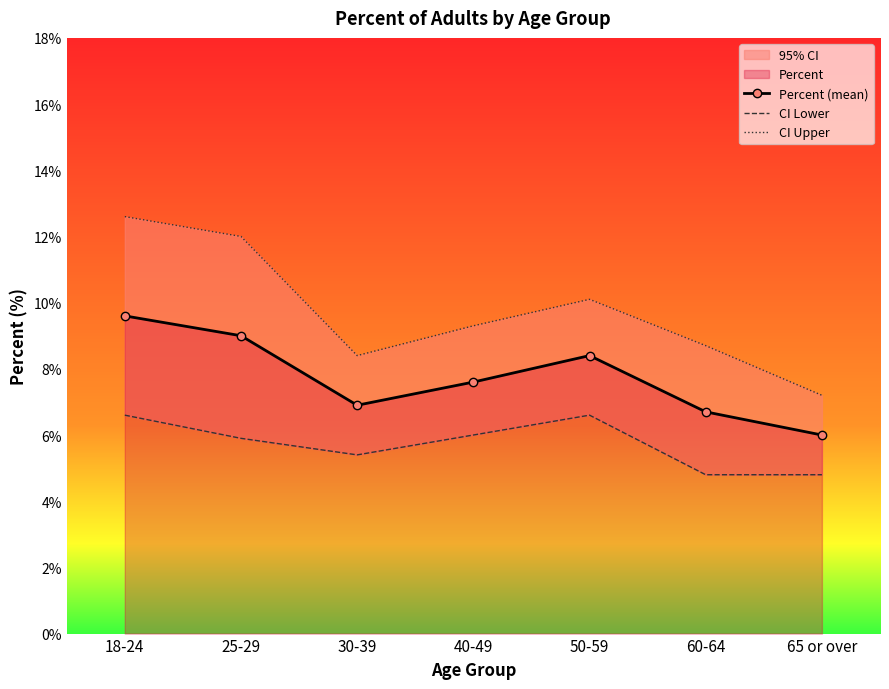

How many interior local peaks does the Percent (mean) series have?

1